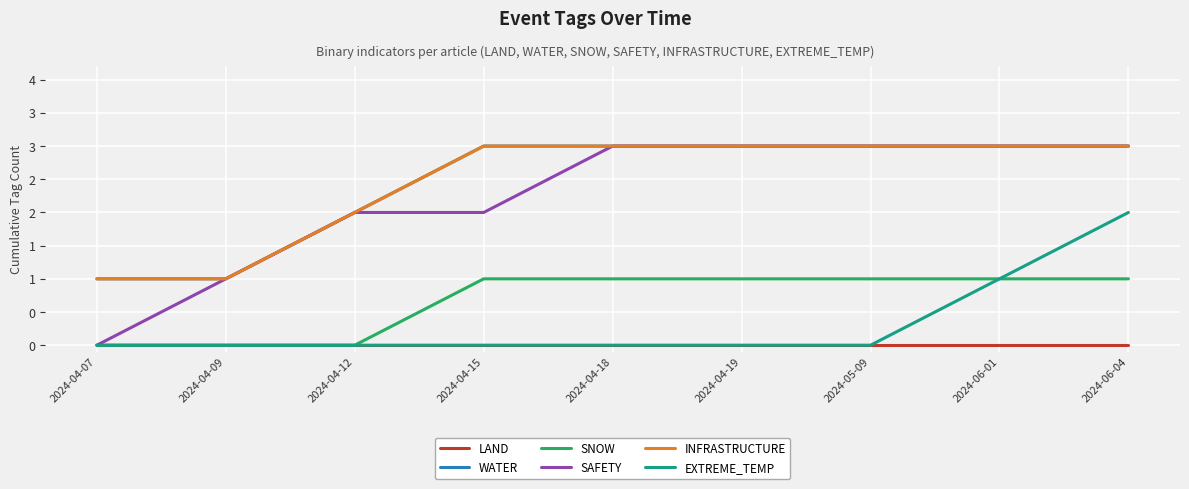

Is this an area chart (filled region under the line)?

No